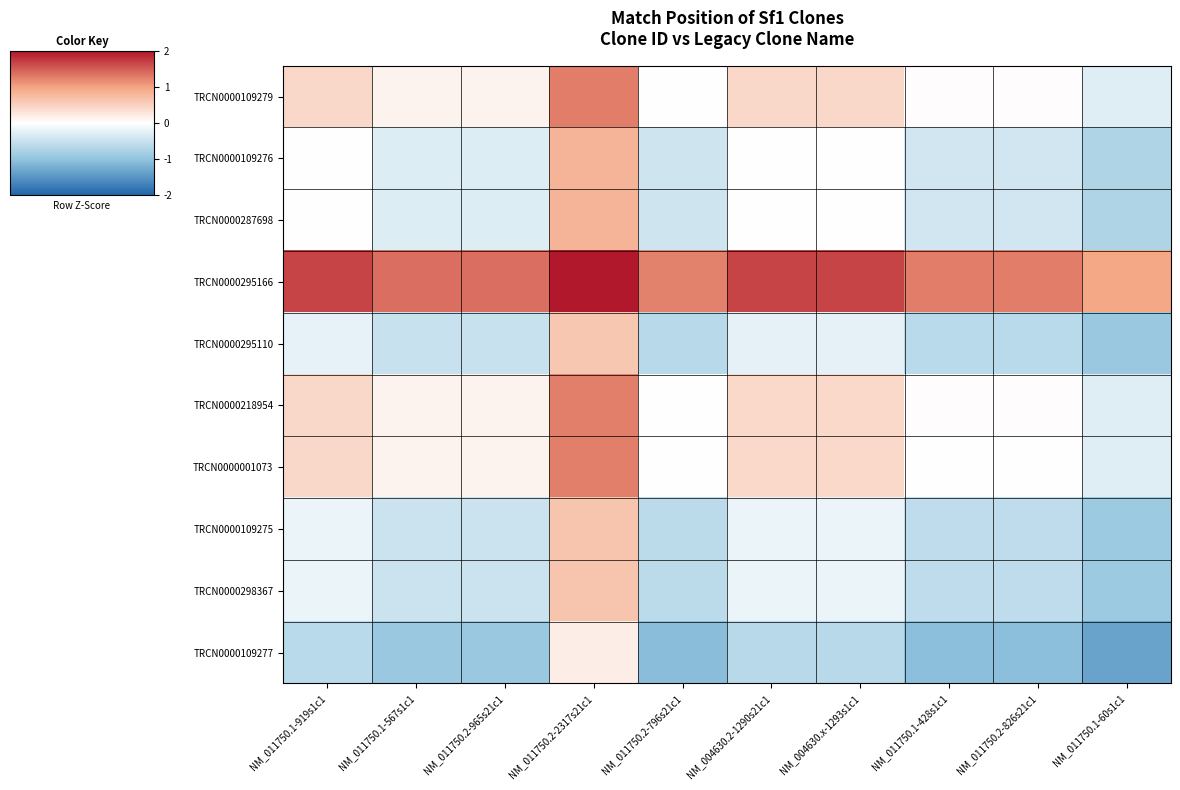

Reading left to right, list all the values displayed in this chart.

TRCN0000109279: NM_011750.1-919s1c1=0.4	NM_011750.1-567s1c1=0.1	NM_011750.2-965s21c1=0.1	NM_011750.2-2317s21c1=1.3	NM_011750.2-796s21c1=-0.0	NM_004630.2-1290s21c1=0.4	NM_004630.x-1293s1c1=0.4	NM_011750.1-428s1c1=0.0	NM_011750.2-826s21c1=0.0	NM_011750.1-60s1c1=-0.3
TRCN0000109276: NM_011750.1-919s1c1=-0.0	NM_011750.1-567s1c1=-0.3	NM_011750.2-965s21c1=-0.3	NM_011750.2-2317s21c1=0.8	NM_011750.2-796s21c1=-0.4	NM_004630.2-1290s21c1=-0.0	NM_004630.x-1293s1c1=-0.0	NM_011750.1-428s1c1=-0.4	NM_011750.2-826s21c1=-0.4	NM_011750.1-60s1c1=-0.7
TRCN0000287698: NM_011750.1-919s1c1=-0.0	NM_011750.1-567s1c1=-0.3	NM_011750.2-965s21c1=-0.3	NM_011750.2-2317s21c1=0.8	NM_011750.2-796s21c1=-0.4	NM_004630.2-1290s21c1=-0.0	NM_004630.x-1293s1c1=-0.0	NM_011750.1-428s1c1=-0.4	NM_011750.2-826s21c1=-0.4	NM_011750.1-60s1c1=-0.7
TRCN0000295166: NM_011750.1-919s1c1=1.7	NM_011750.1-567s1c1=1.4	NM_011750.2-965s21c1=1.4	NM_011750.2-2317s21c1=2.5	NM_011750.2-796s21c1=1.2	NM_004630.2-1290s21c1=1.7	NM_004630.x-1293s1c1=1.7	NM_011750.1-428s1c1=1.3	NM_011750.2-826s21c1=1.3	NM_011750.1-60s1c1=1.0
TRCN0000295110: NM_011750.1-919s1c1=-0.2	NM_011750.1-567s1c1=-0.5	NM_011750.2-965s21c1=-0.5	NM_011750.2-2317s21c1=0.6	NM_011750.2-796s21c1=-0.7	NM_004630.2-1290s21c1=-0.2	NM_004630.x-1293s1c1=-0.2	NM_011750.1-428s1c1=-0.6	NM_011750.2-826s21c1=-0.6	NM_011750.1-60s1c1=-0.9
TRCN0000218954: NM_011750.1-919s1c1=0.4	NM_011750.1-567s1c1=0.1	NM_011750.2-965s21c1=0.1	NM_011750.2-2317s21c1=1.3	NM_011750.2-796s21c1=-0.0	NM_004630.2-1290s21c1=0.4	NM_004630.x-1293s1c1=0.4	NM_011750.1-428s1c1=0.0	NM_011750.2-826s21c1=0.0	NM_011750.1-60s1c1=-0.3
TRCN0000001073: NM_011750.1-919s1c1=0.4	NM_011750.1-567s1c1=0.1	NM_011750.2-965s21c1=0.1	NM_011750.2-2317s21c1=1.3	NM_011750.2-796s21c1=-0.0	NM_004630.2-1290s21c1=0.4	NM_004630.x-1293s1c1=0.4	NM_011750.1-428s1c1=0.0	NM_011750.2-826s21c1=0.0	NM_011750.1-60s1c1=-0.3
TRCN0000109275: NM_011750.1-919s1c1=-0.2	NM_011750.1-567s1c1=-0.5	NM_011750.2-965s21c1=-0.5	NM_011750.2-2317s21c1=0.7	NM_011750.2-796s21c1=-0.6	NM_004630.2-1290s21c1=-0.2	NM_004630.x-1293s1c1=-0.2	NM_011750.1-428s1c1=-0.6	NM_011750.2-826s21c1=-0.6	NM_011750.1-60s1c1=-0.9
TRCN0000298367: NM_011750.1-919s1c1=-0.2	NM_011750.1-567s1c1=-0.5	NM_011750.2-965s21c1=-0.5	NM_011750.2-2317s21c1=0.7	NM_011750.2-796s21c1=-0.6	NM_004630.2-1290s21c1=-0.2	NM_004630.x-1293s1c1=-0.2	NM_011750.1-428s1c1=-0.6	NM_011750.2-826s21c1=-0.6	NM_011750.1-60s1c1=-0.9
TRCN0000109277: NM_011750.1-919s1c1=-0.6	NM_011750.1-567s1c1=-0.9	NM_011750.2-965s21c1=-0.9	NM_011750.2-2317s21c1=0.2	NM_011750.2-796s21c1=-1.1	NM_004630.2-1290s21c1=-0.6	NM_004630.x-1293s1c1=-0.6	NM_011750.1-428s1c1=-1.0	NM_011750.2-826s21c1=-1.0	NM_011750.1-60s1c1=-1.4